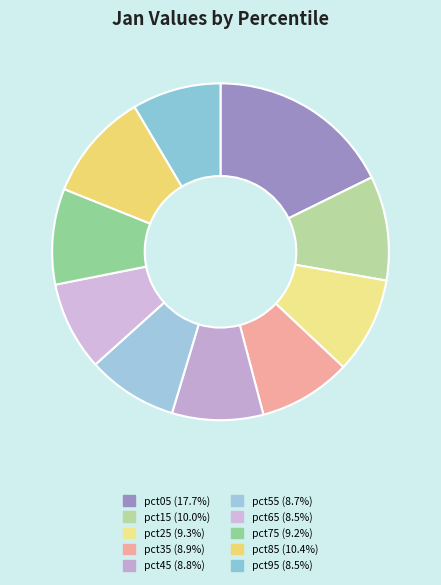

To the nearest percent, what is the difference between the largest and smallest slice percentages?

9%